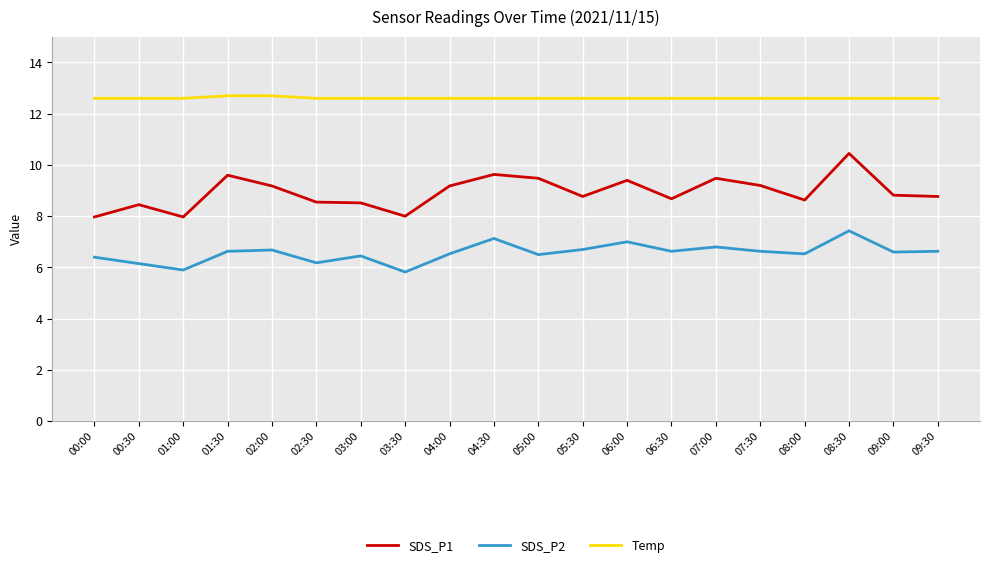

True or false: SDS_P2 has a value of 6.8 at 07:00.

True